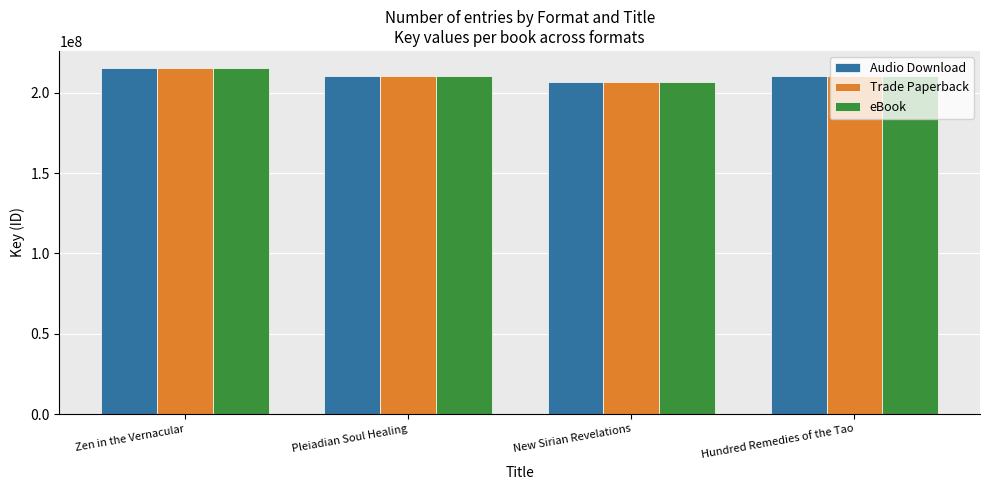

Is it true that eBook equals 303469333 at New Sirian Revelations?

False